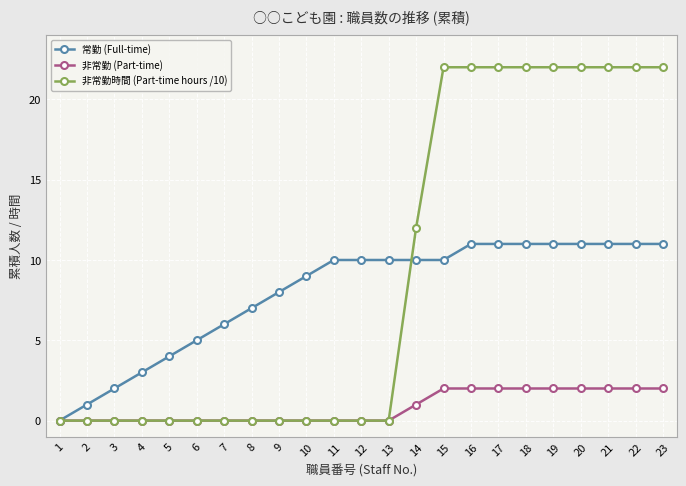

What are all the series names shown in the legend?

常勤 (Full-time), 非常勤 (Part-time), 非常勤時間 (Part-time hours /10)